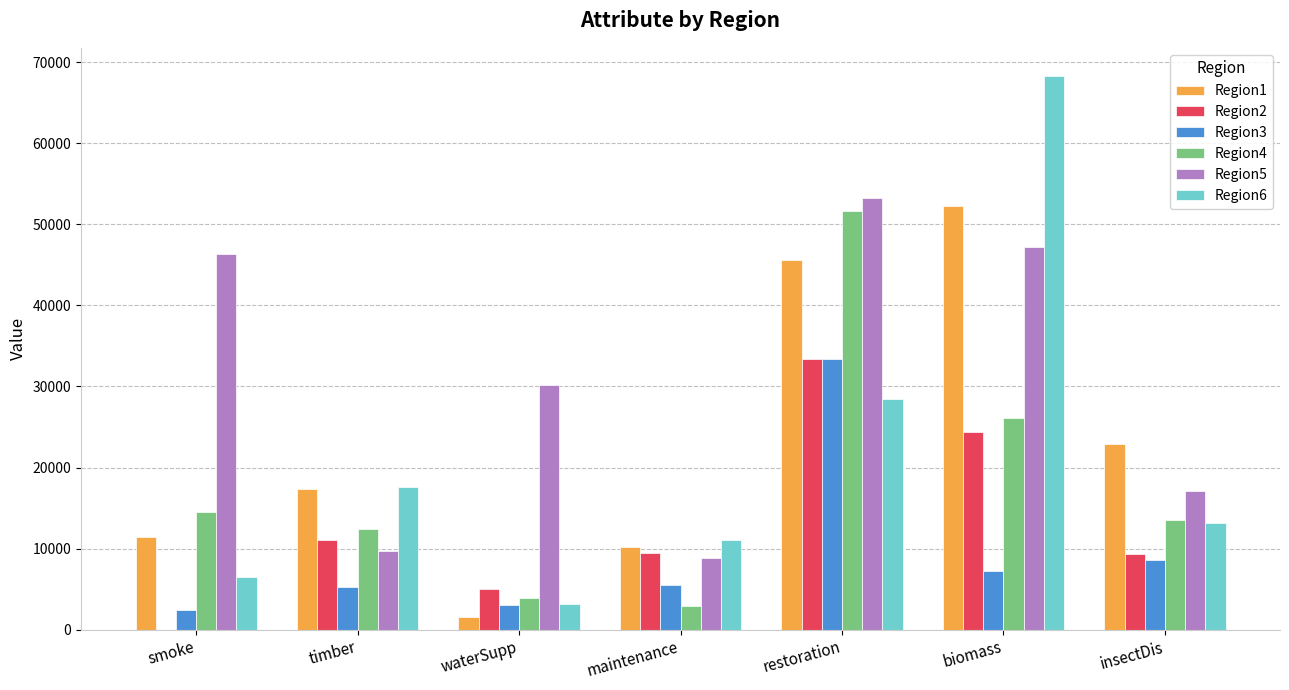

What is the maximum value shown in the chart?

68360